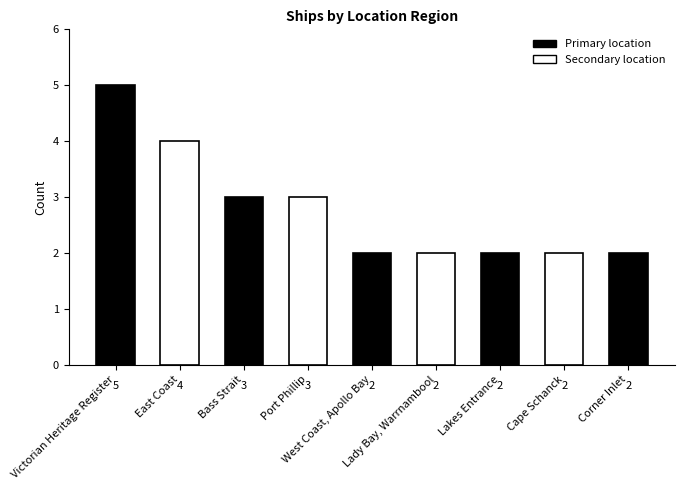

How many categories are shown in the chart?

9